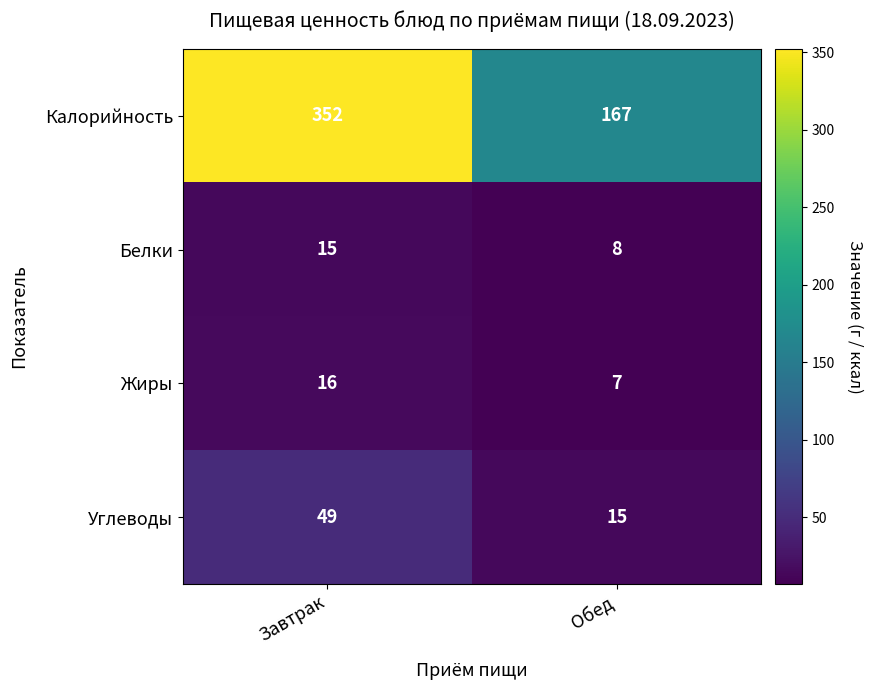

Reading left to right, transcribe all the data shown in this chart.

Калорийность: 352	167
Белки: 15	8
Жиры: 16	7
Углеводы: 49	15